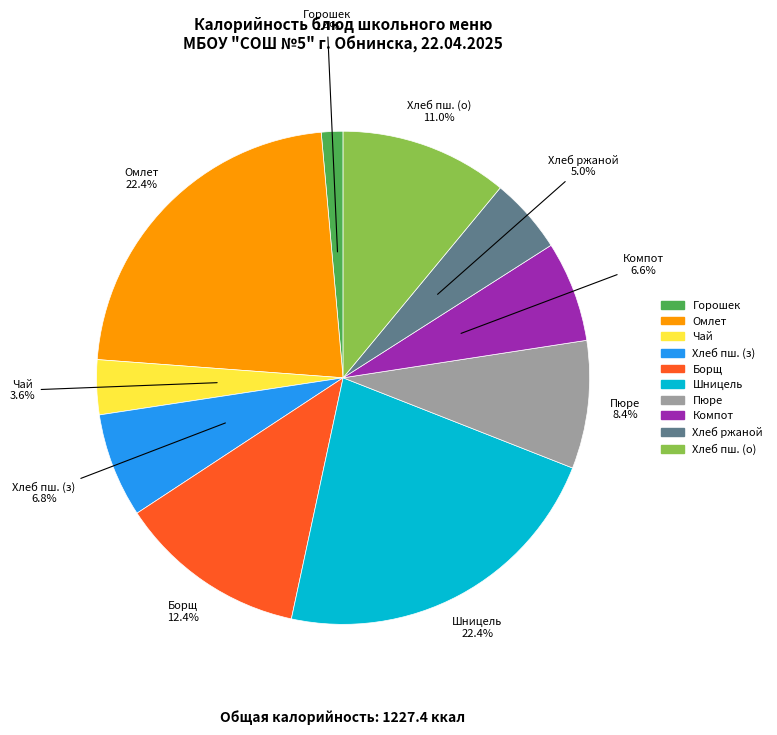

Is there any slice that represents more than half of the pie?

No